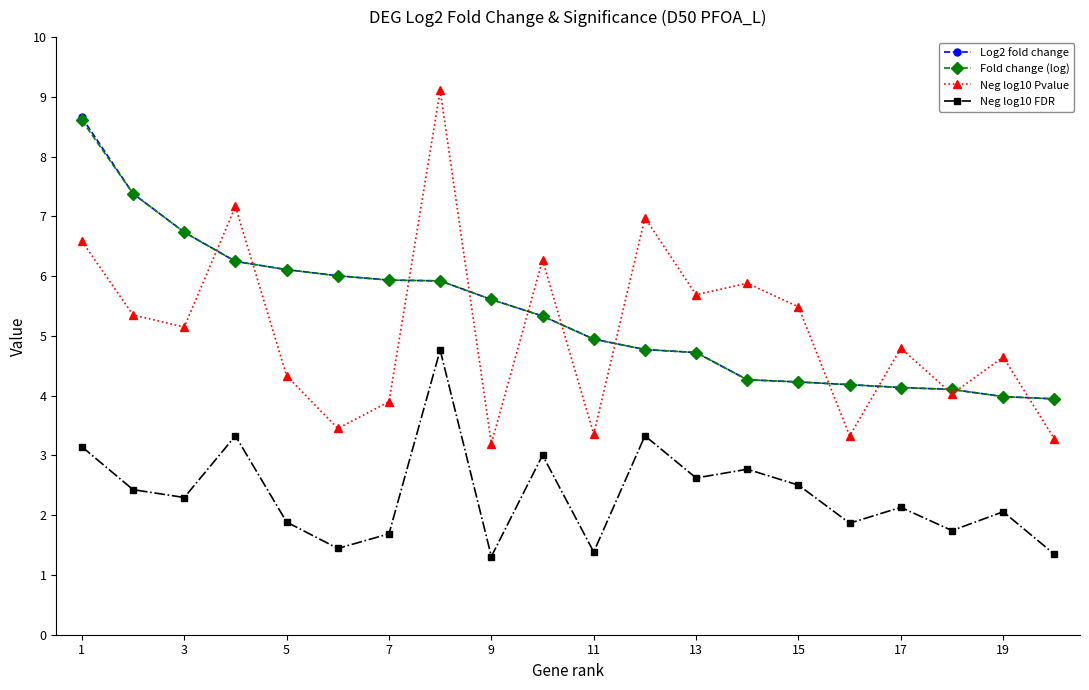

What is the value of the Log2 fold change point at the 11th from the left?

4.9